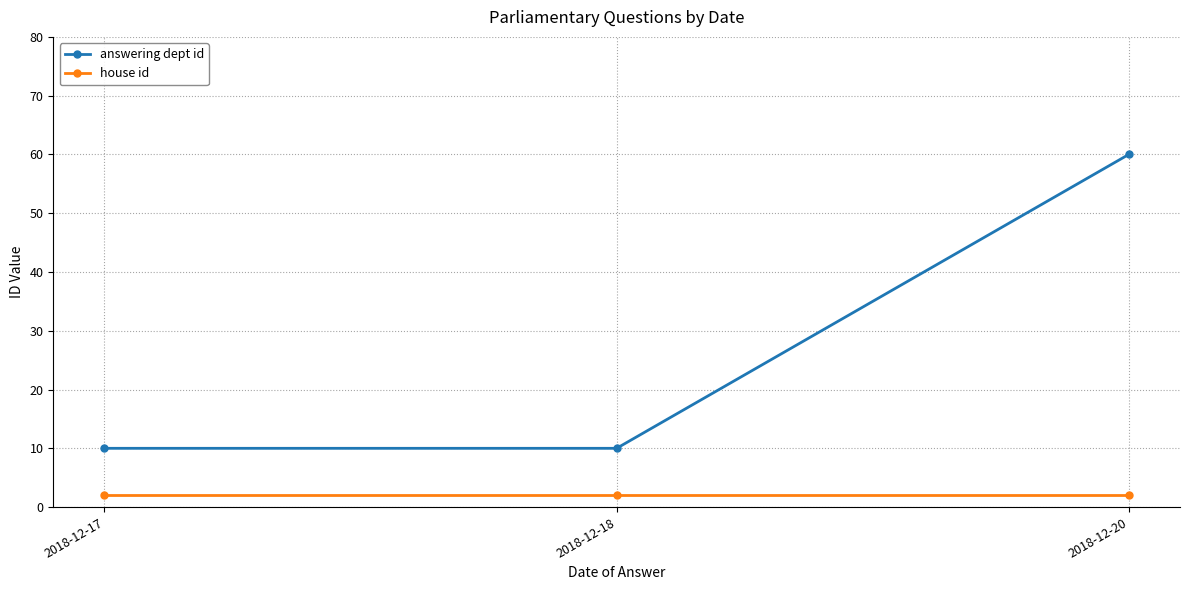

What is the difference between the highest and lowest values at 2018-12-17?

8